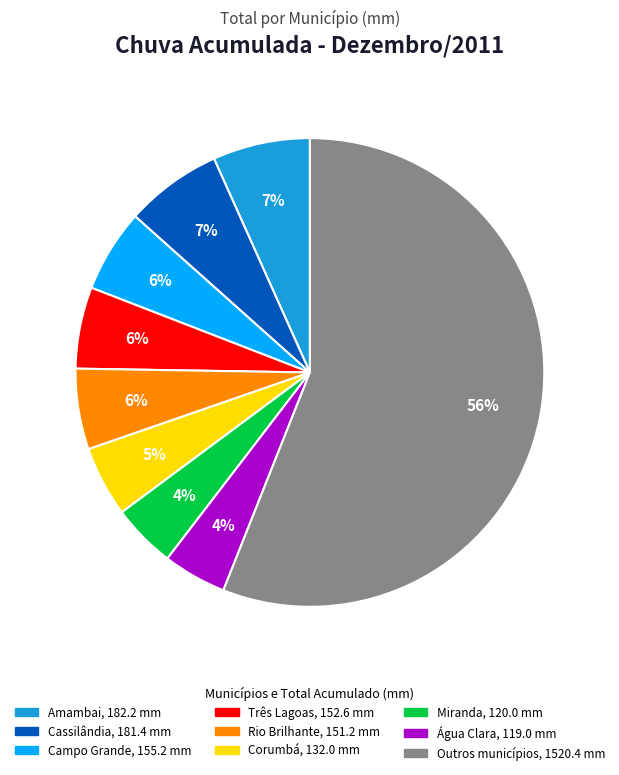

Does any single category account for the majority?

Yes